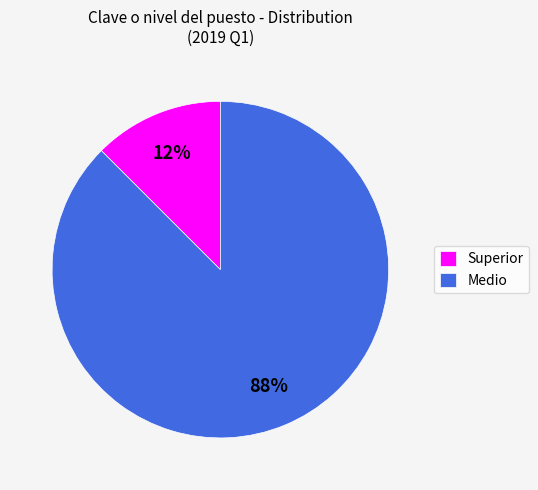

Is there a majority slice in this chart?

Yes